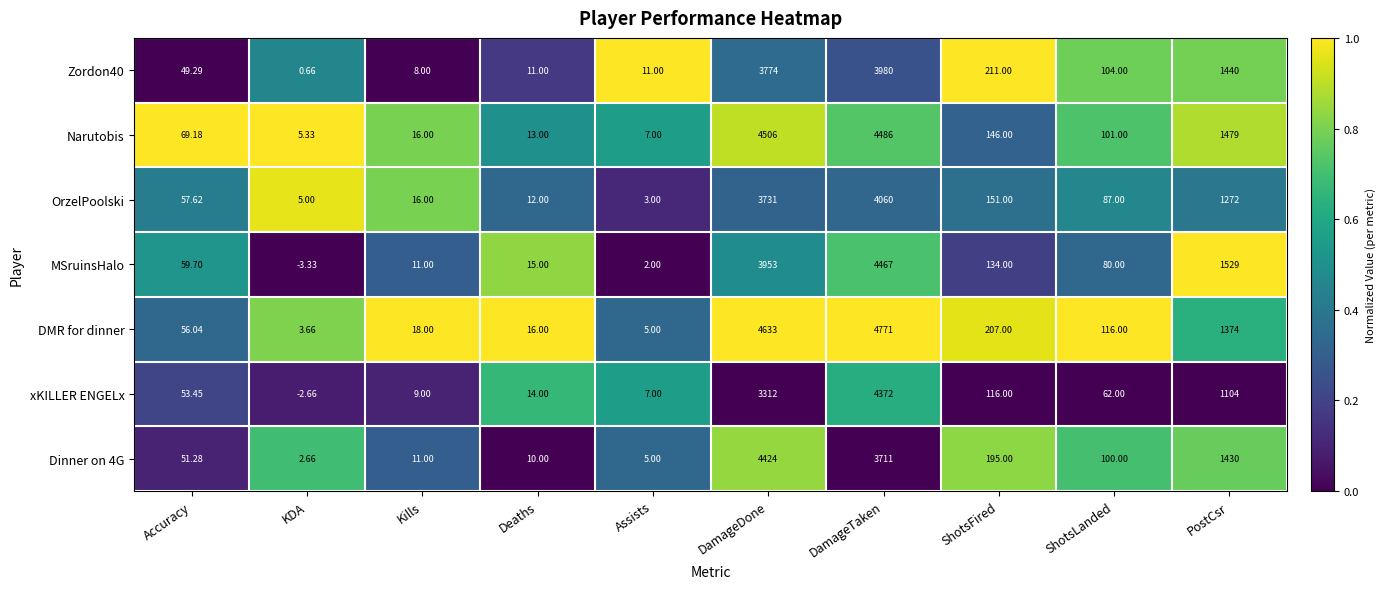

Which series has the largest range (max minus min)?

DMR for dinner